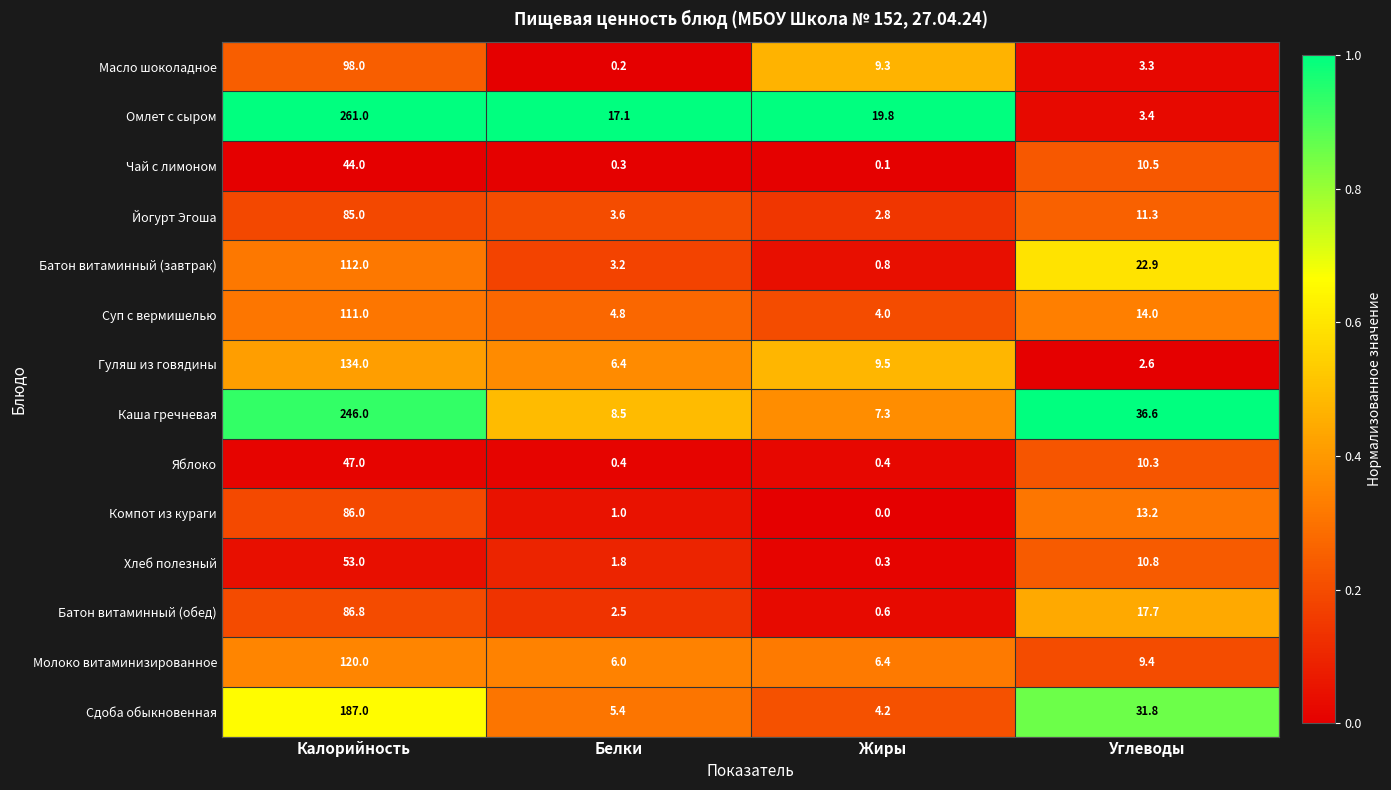

At which category is the sum across all series the highest?

Калорийность